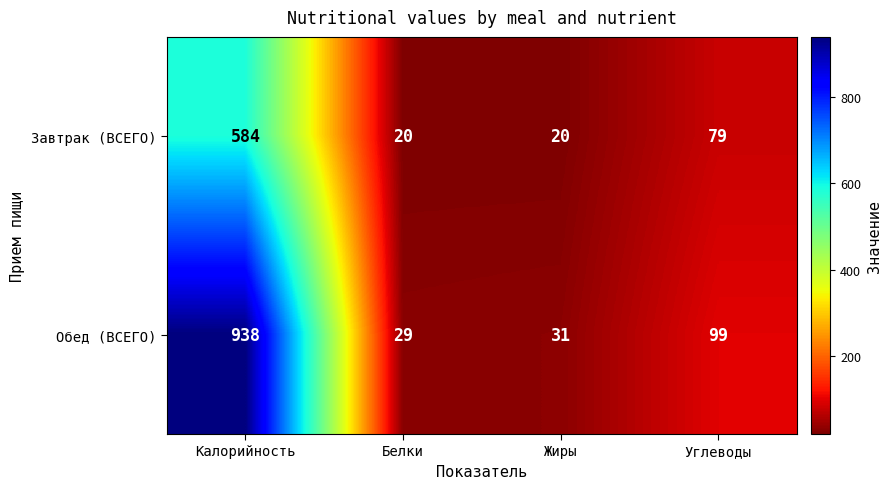

What is the smallest value displayed?

20